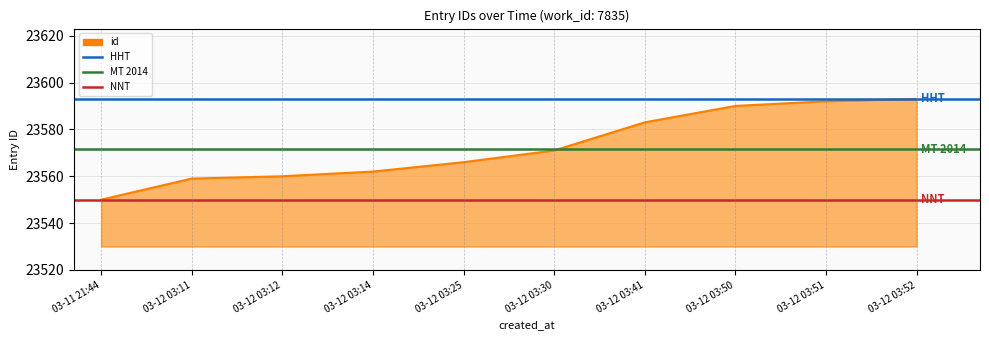

What position from the right is 03-12 03:11?

9